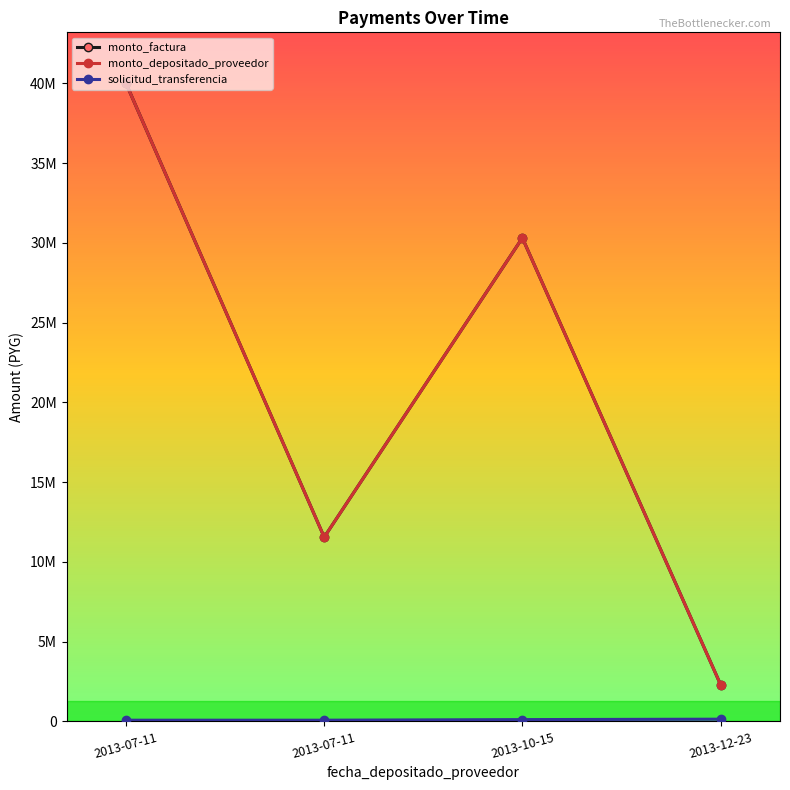

What is the lowest value of the solicitud_transferencia series?

75877